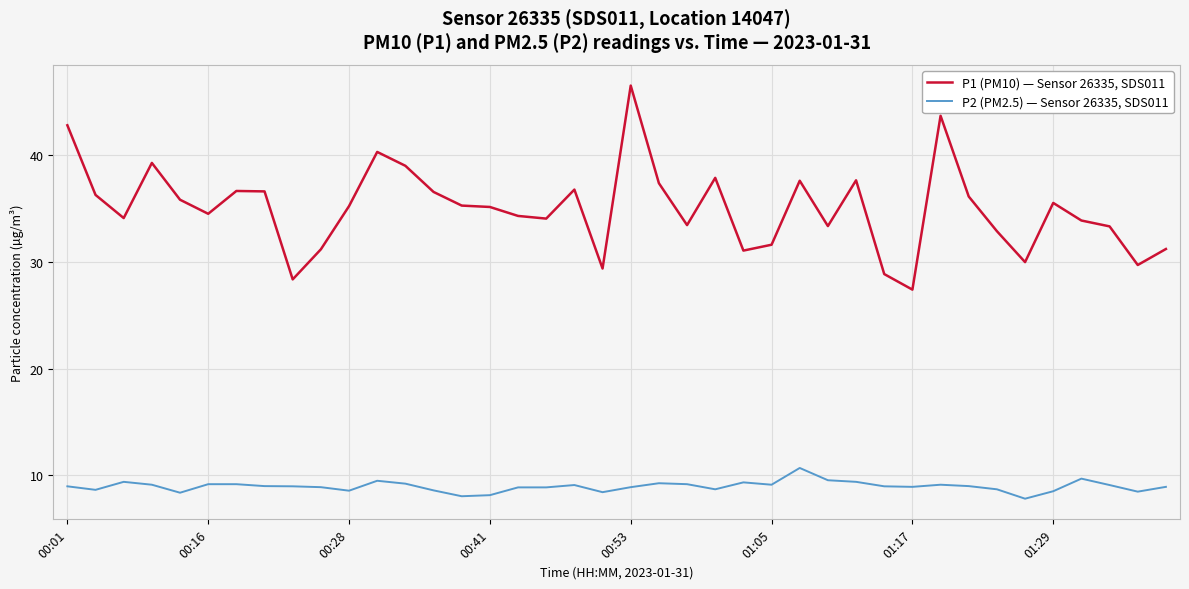

True or false: P1 (PM10) — Sensor 26335, SDS011 and P2 (PM2.5) — Sensor 26335, SDS011 cross at least once.

False